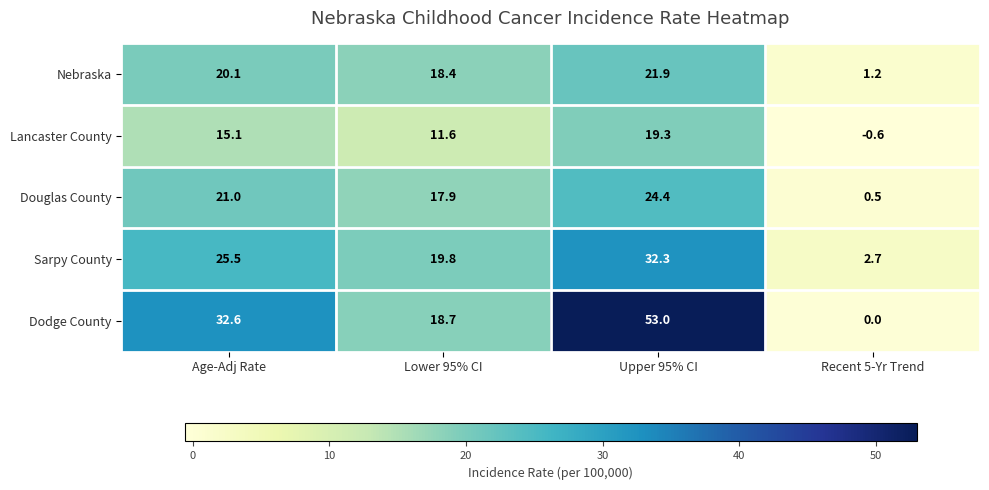

The Sarpy County series shows 25.5 at Age-Adj Rate. True or false?

True